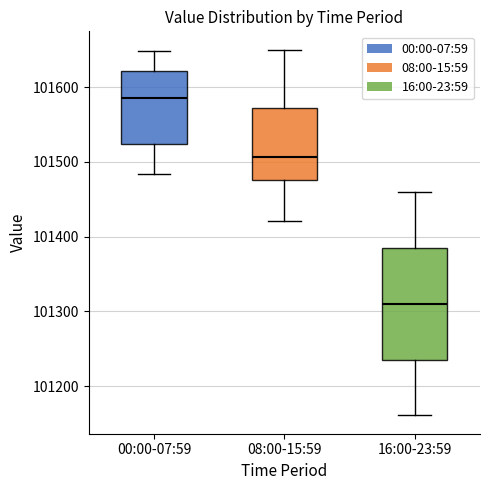

Which box's median line is the highest?

00:00-07:59